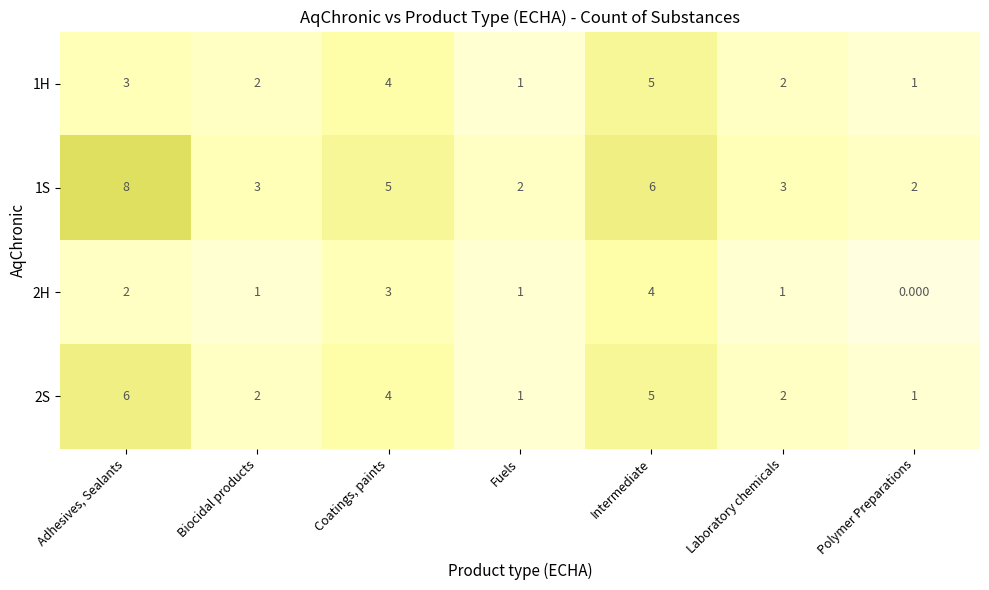

At which category does the chart reach its minimum across all series?

Polymer Preparations